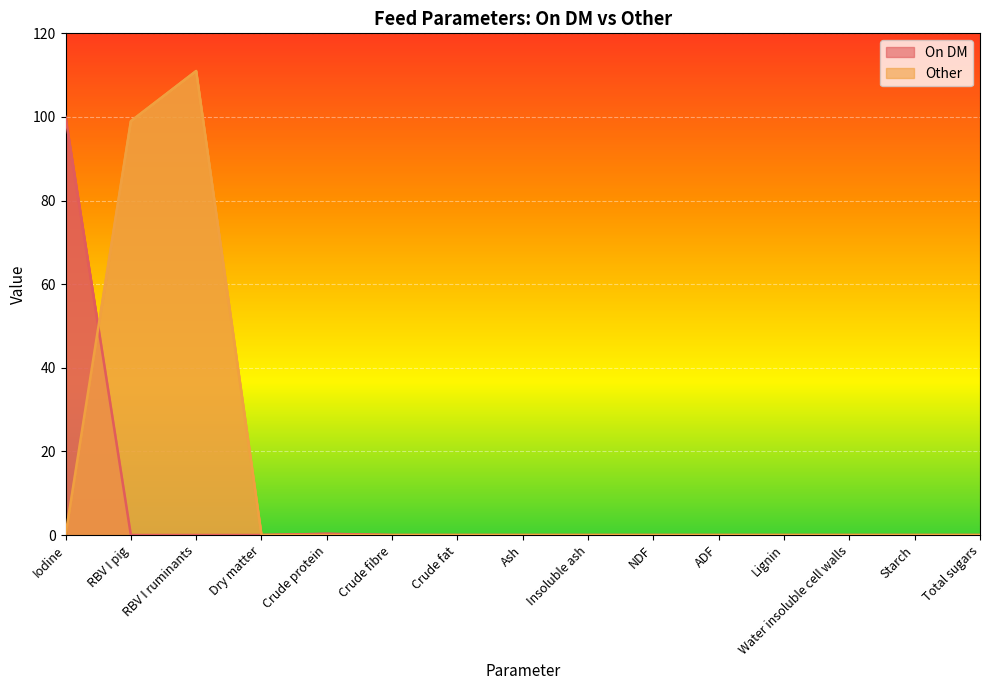

How many times do On DM and Other cross each other?

1